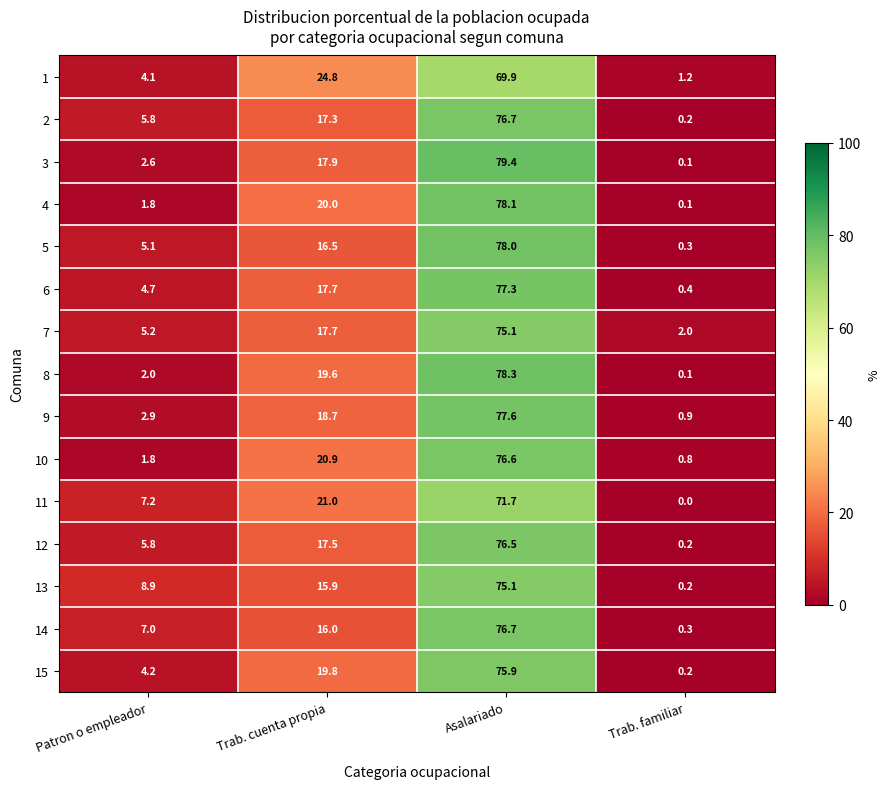

How many series are shown in this chart?

15